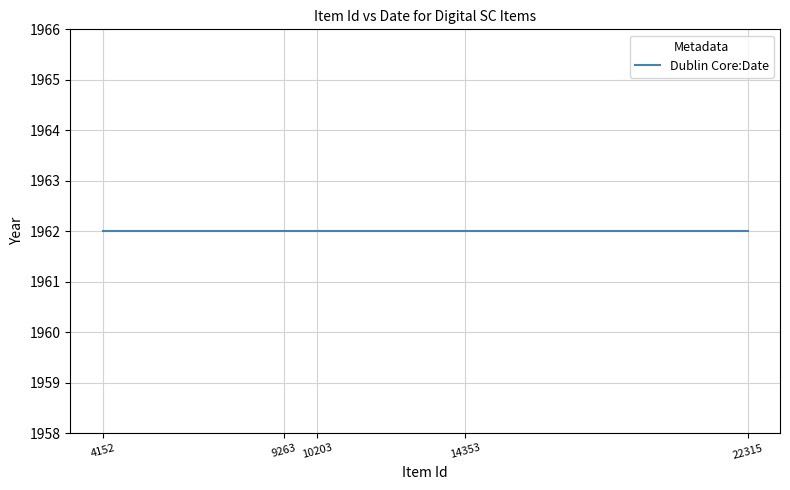

List the labels in order of Item Id value, smallest first.

4152, 9263, 10203, 14353, 22315